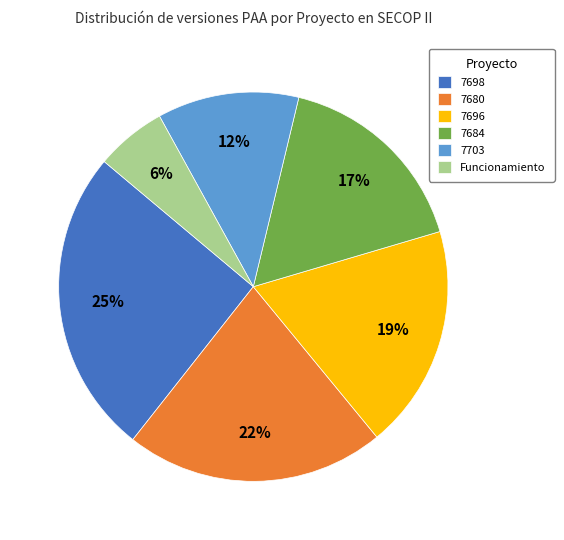

Count the number of slices in the pie.

6